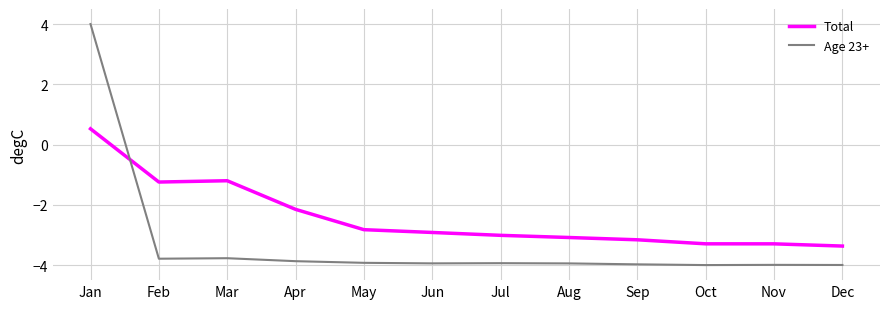

The Age 23+ series shows 2.6 at Jan. True or false?

False